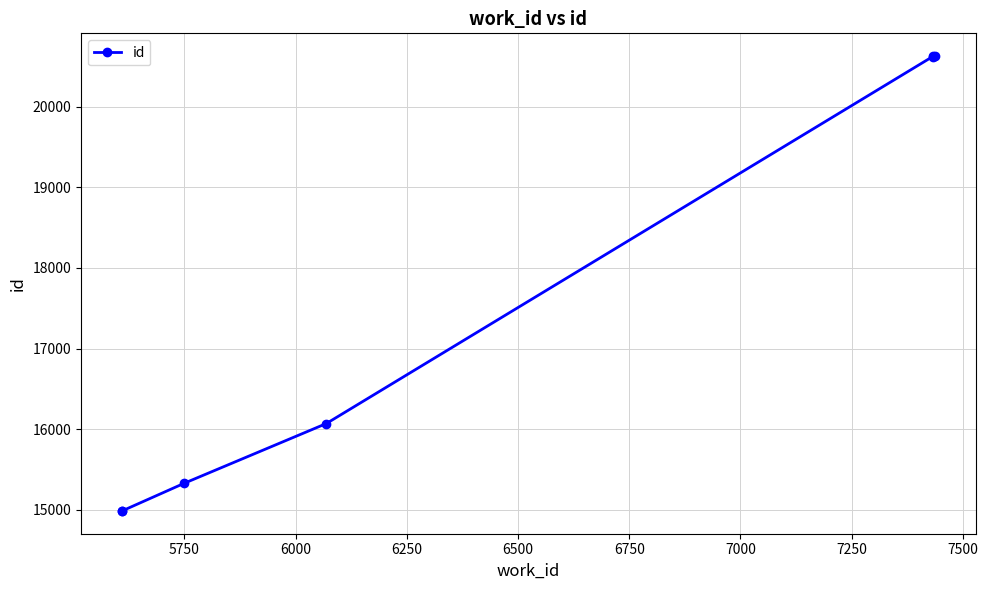

How many values are below 16069?

3